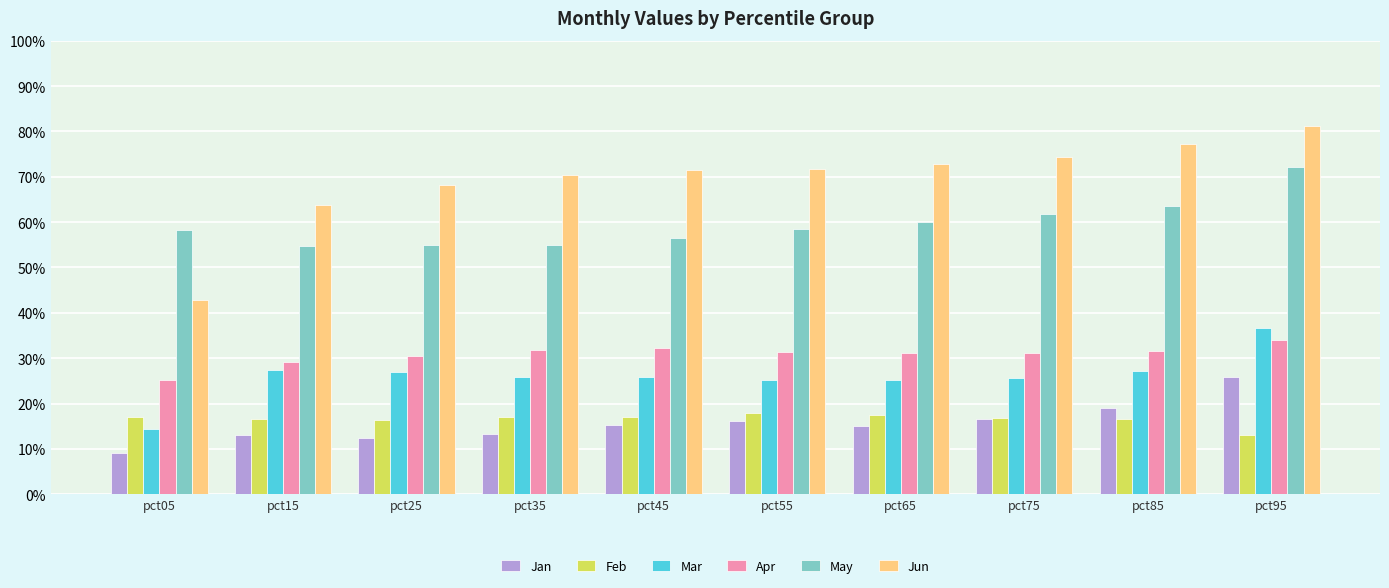

What value does the May series have at pct95?

0.7